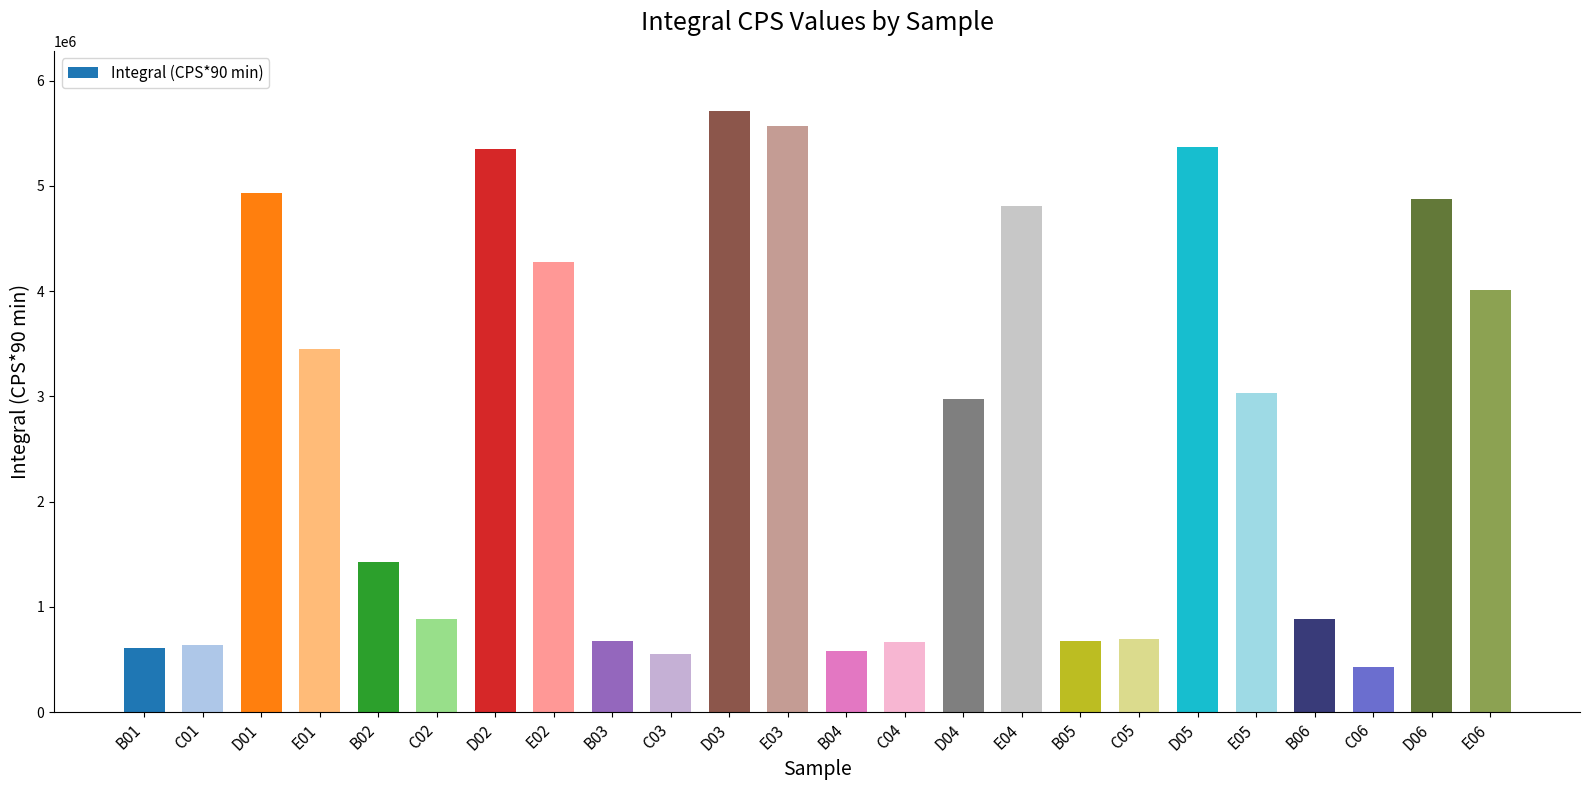

How many values are below 2976171?

12